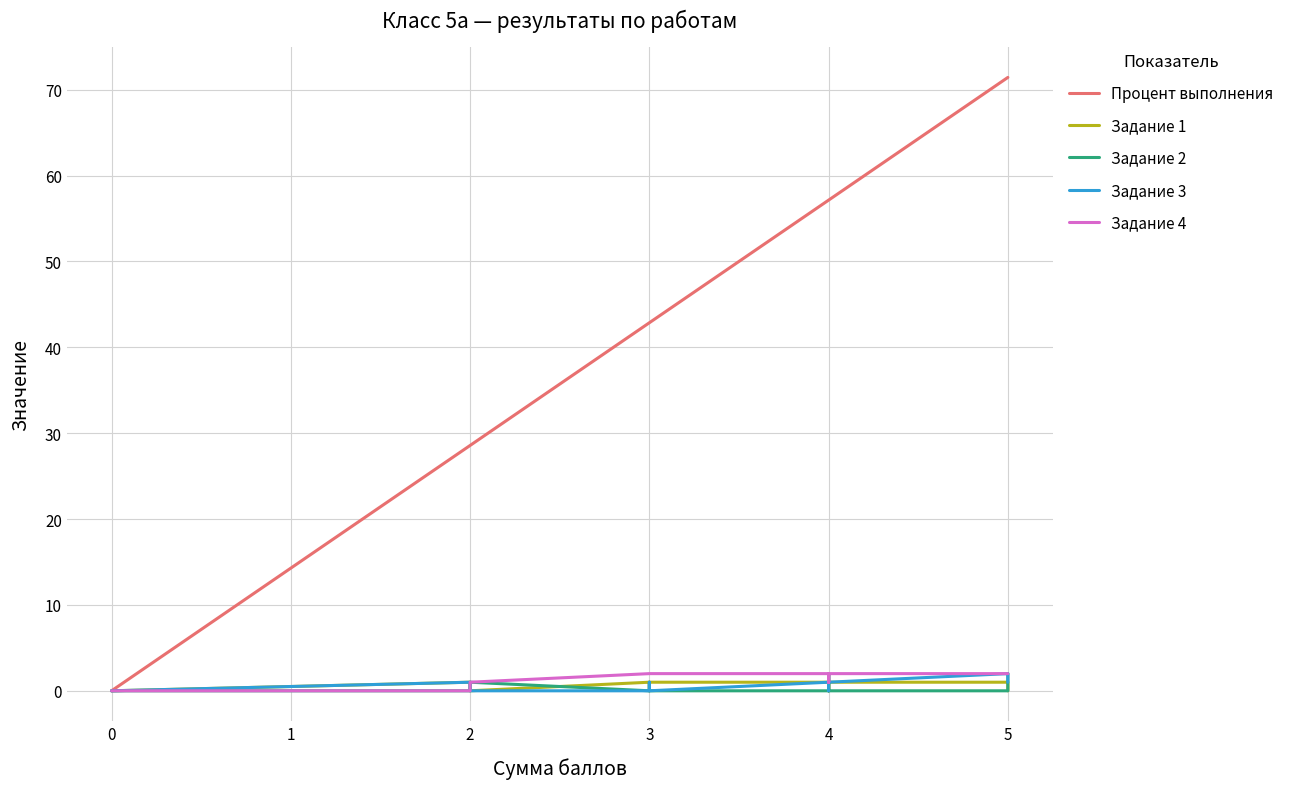

What is the label of the 13th point from the right?

2